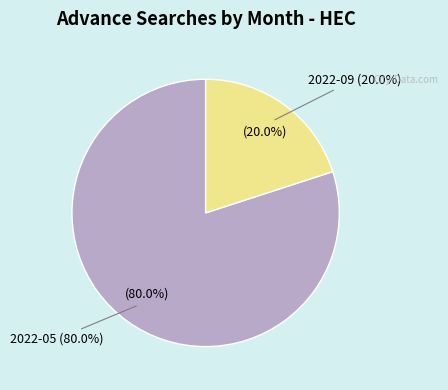

How many slices are in this pie chart?

2